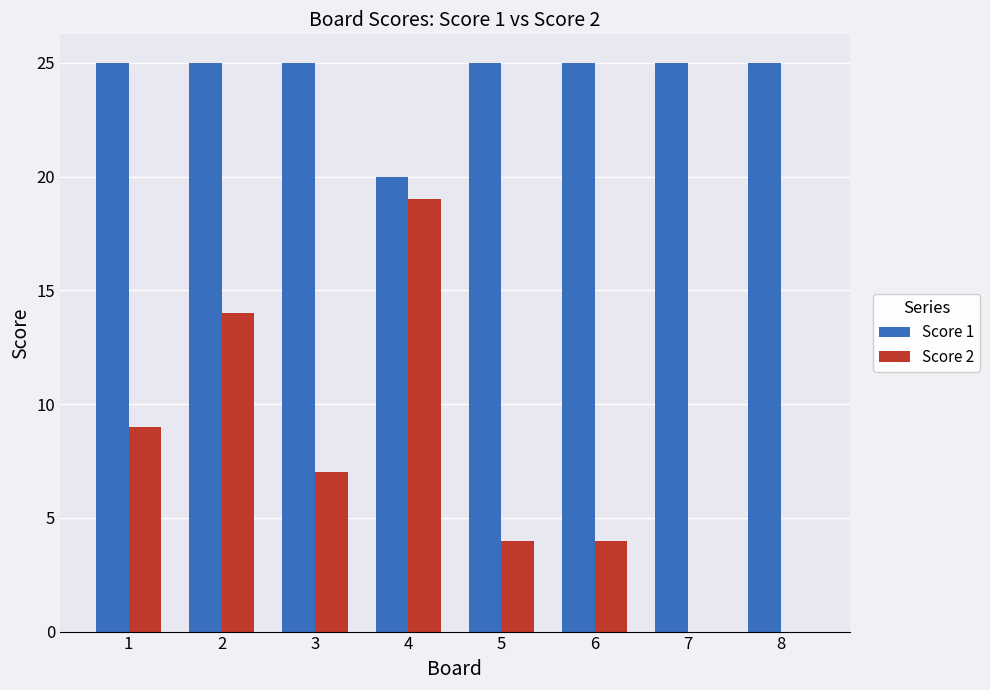

Reading right to left, extract all data points from this chart.

Score 1: 8=25	7=25	6=25	5=25	4=20	3=25	2=25	1=25
Score 2: 8=0	7=0	6=4	5=4	4=19	3=7	2=14	1=9